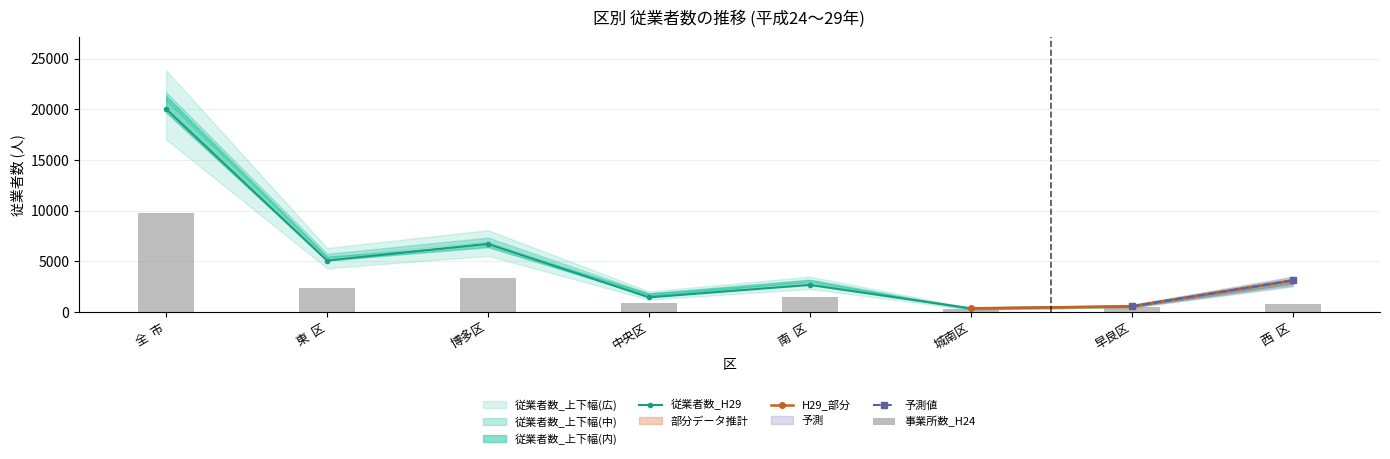

What is the value of the 従業者数_H29 point at the 3rd from the left?

6740